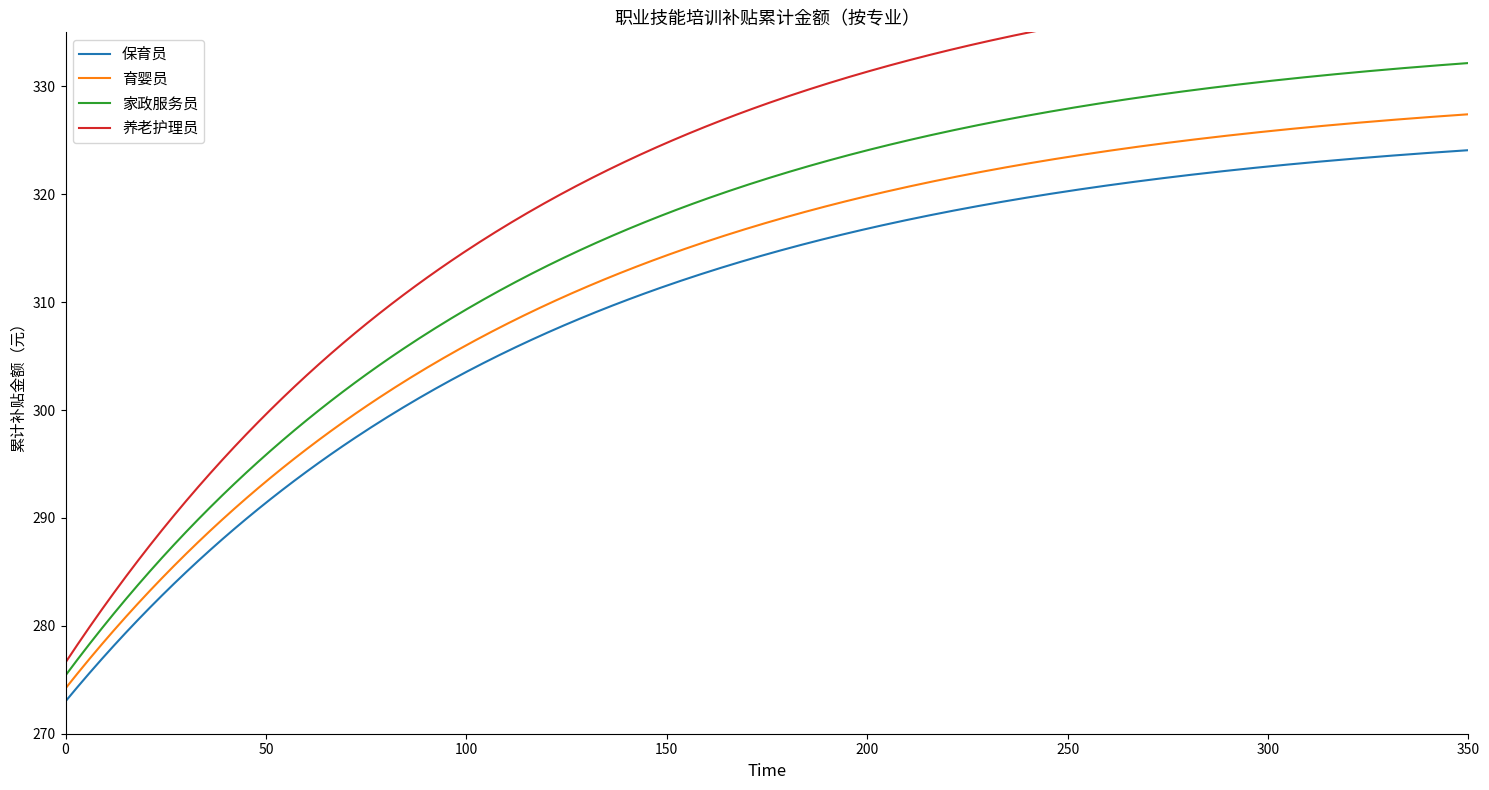

What is the lowest value of the 保育员 series?

273.0